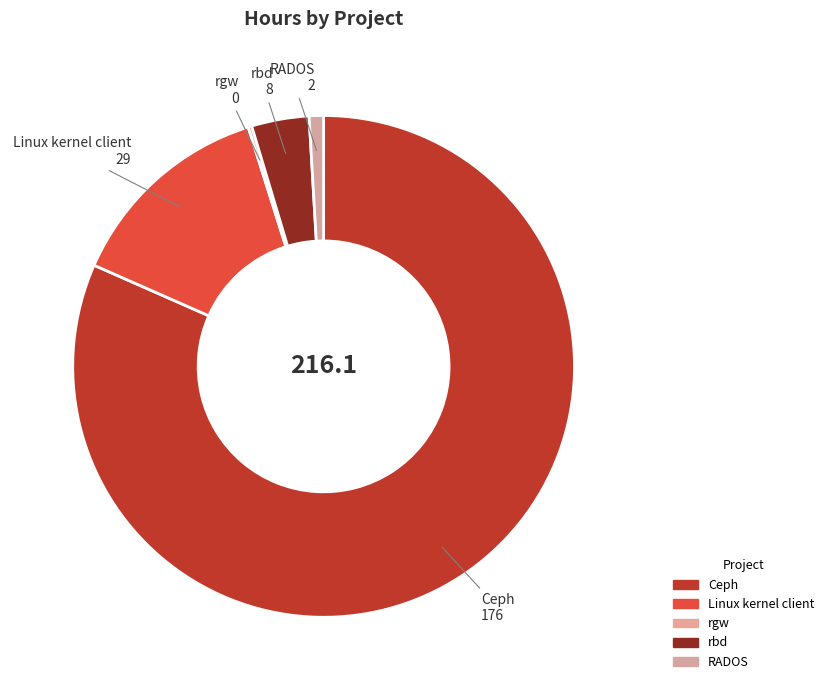

Is it true that Ceph is 91% of the pie?

False